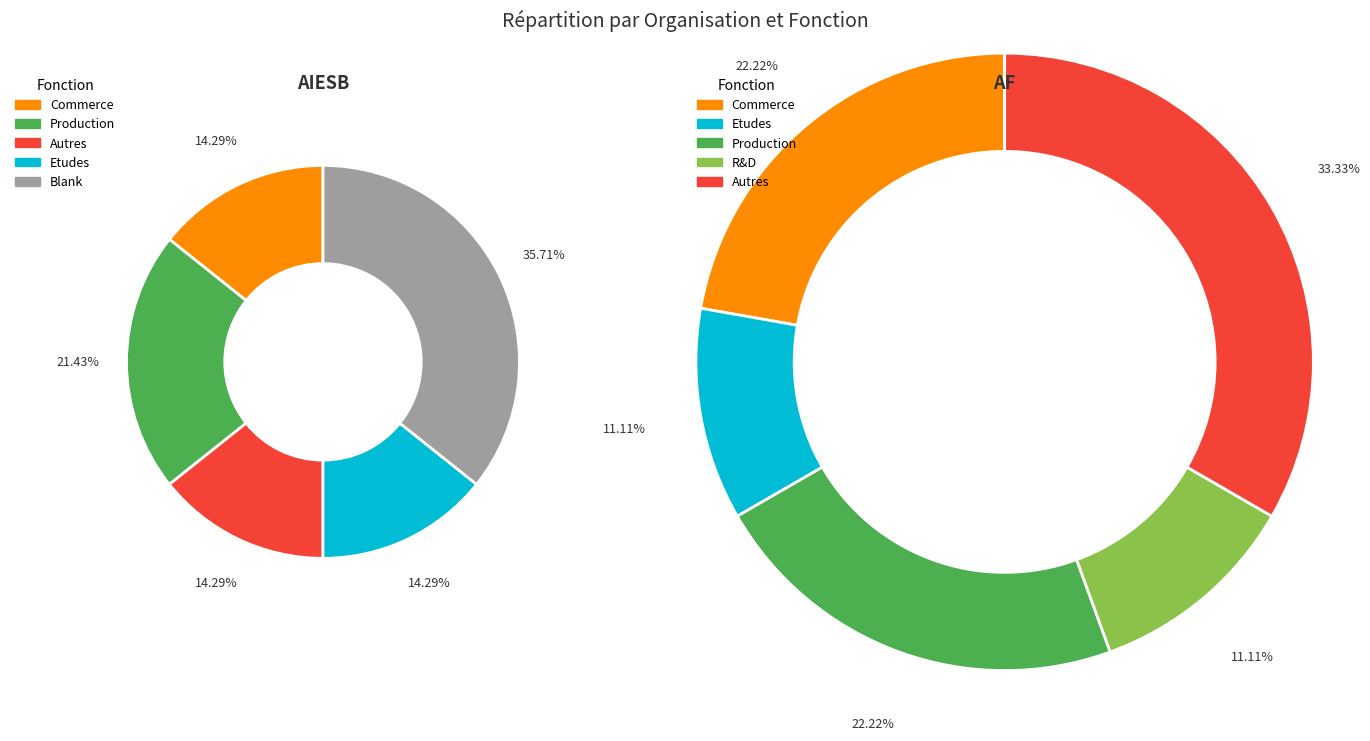

What is the change in value from AIESB to AF?

-6